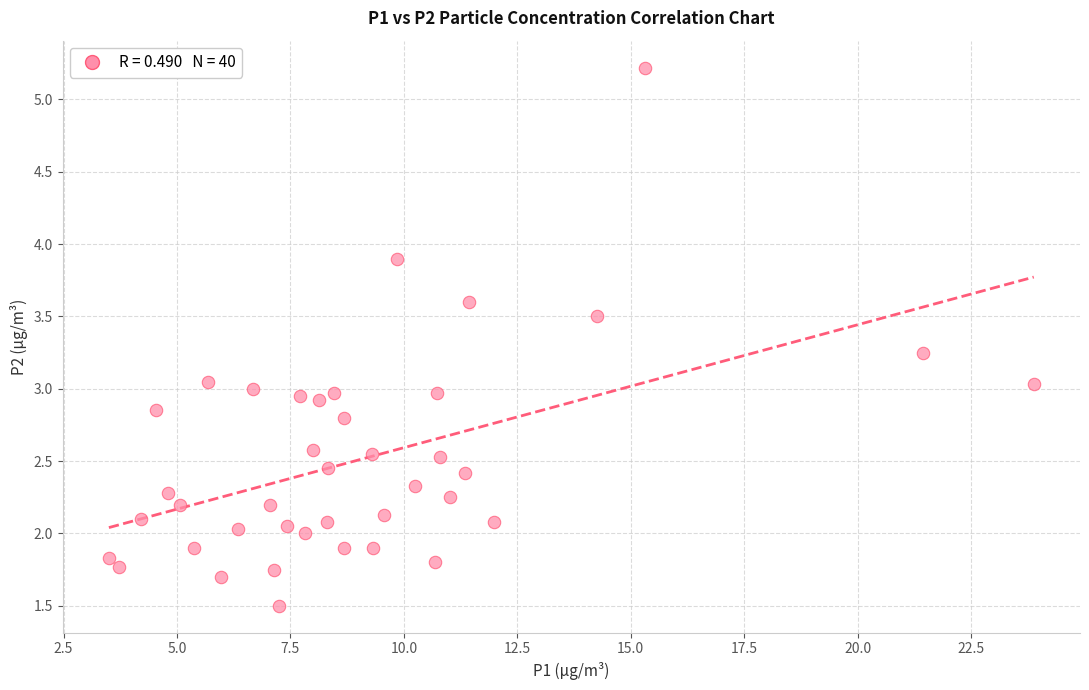

What is the range of X values (max minus min)?

20.4